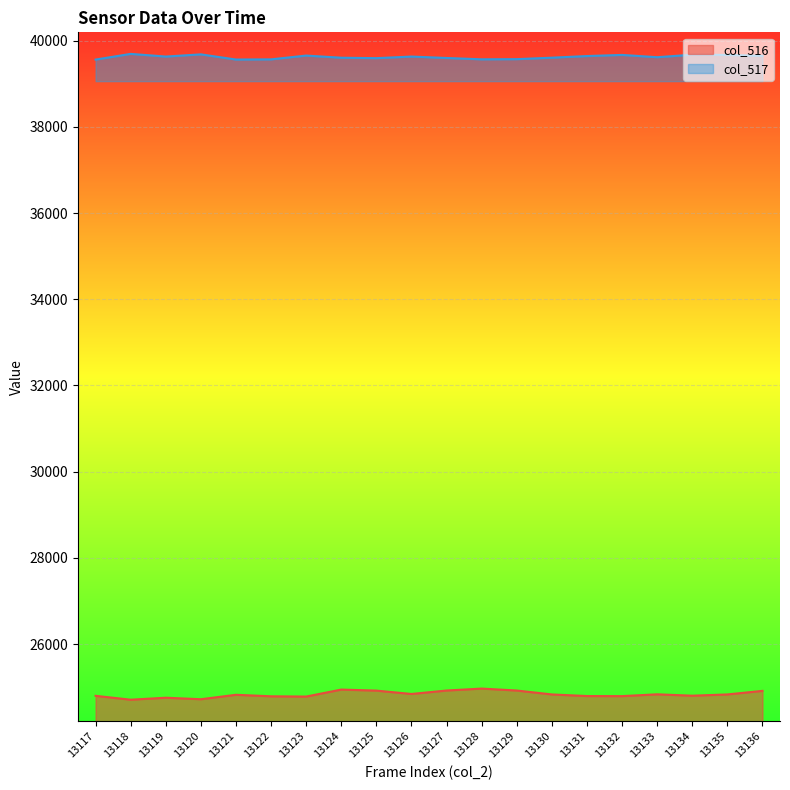

Where is col_516 nearest to the value 24840?

13126